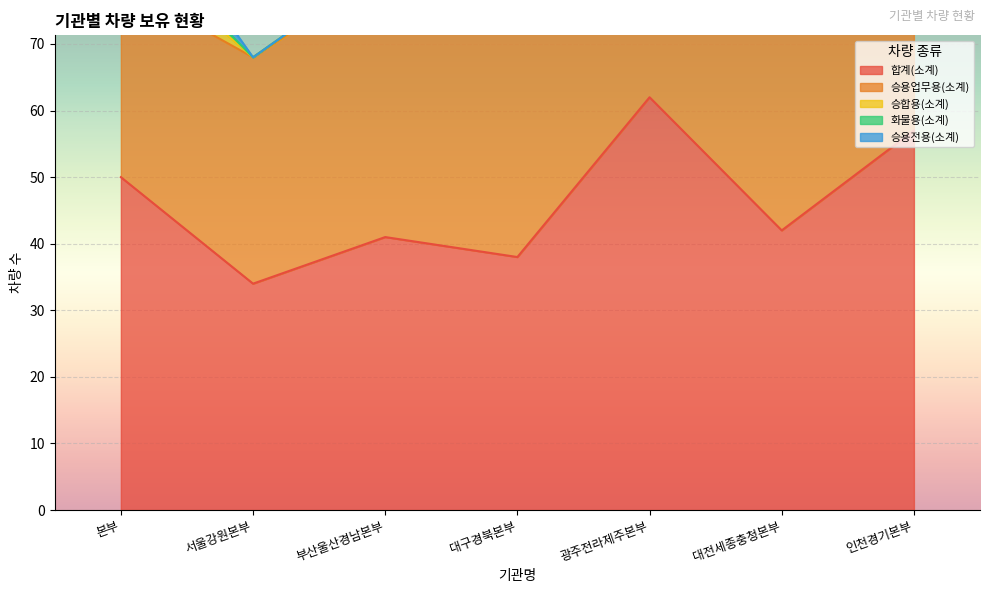

At which category does 승용업무용(소계) reach its first local valley?

대구경북본부